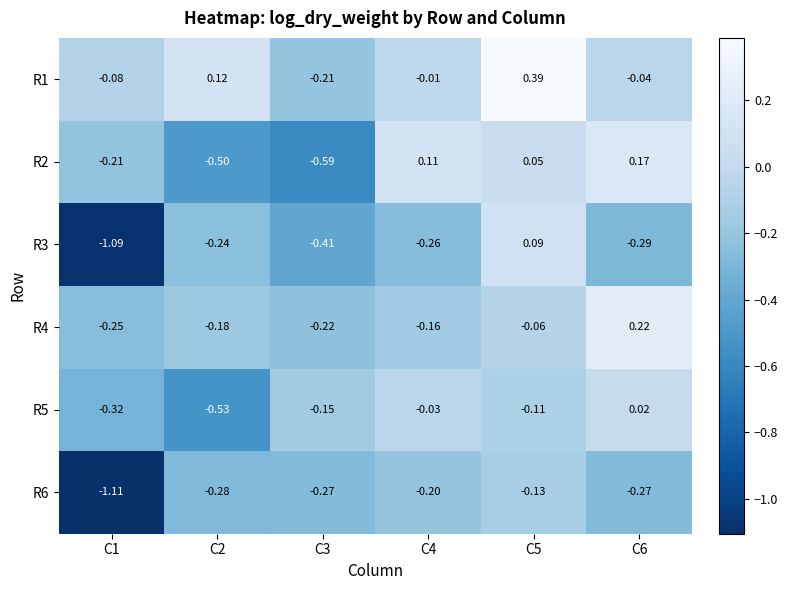

Reading left to right, transcribe all the data shown in this chart.

R1: C1=-0.1	C2=0.1	C3=-0.2	C4=-0.0	C5=0.4	C6=-0.0
R2: C1=-0.2	C2=-0.5	C3=-0.6	C4=0.1	C5=0.1	C6=0.2
R3: C1=-1.1	C2=-0.2	C3=-0.4	C4=-0.3	C5=0.1	C6=-0.3
R4: C1=-0.2	C2=-0.2	C3=-0.2	C4=-0.2	C5=-0.1	C6=0.2
R5: C1=-0.3	C2=-0.5	C3=-0.1	C4=-0.0	C5=-0.1	C6=0.0
R6: C1=-1.1	C2=-0.3	C3=-0.3	C4=-0.2	C5=-0.1	C6=-0.3